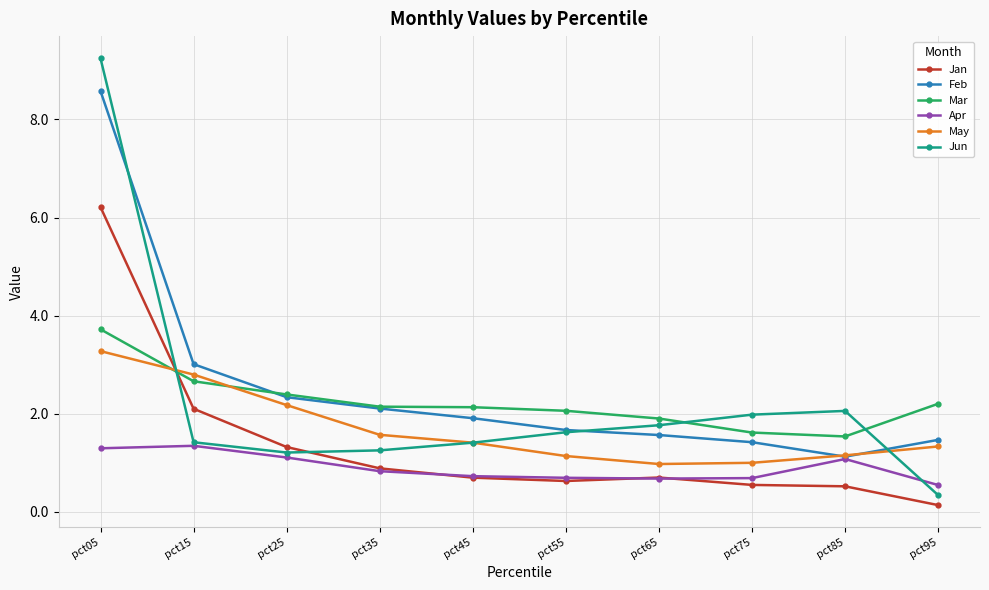

What is the value of the Feb point at the 10th from the left?

1.5